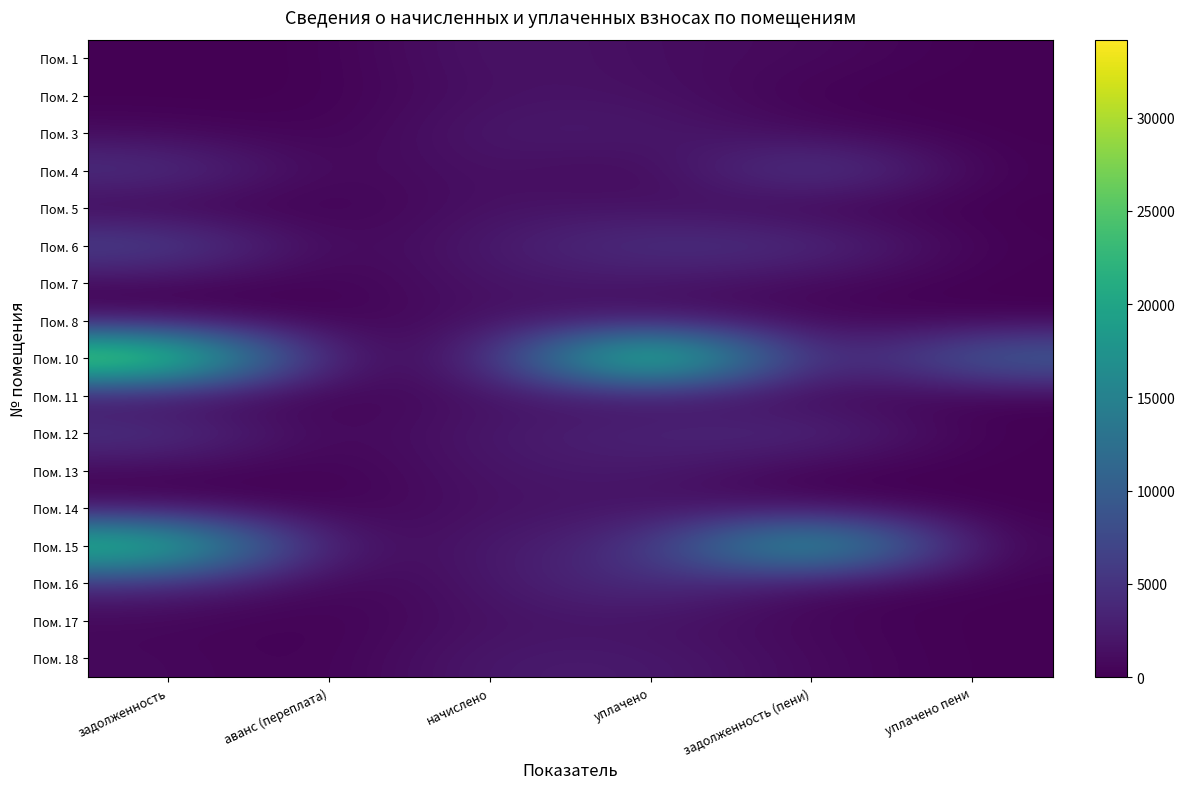

How many series are shown in this chart?

17